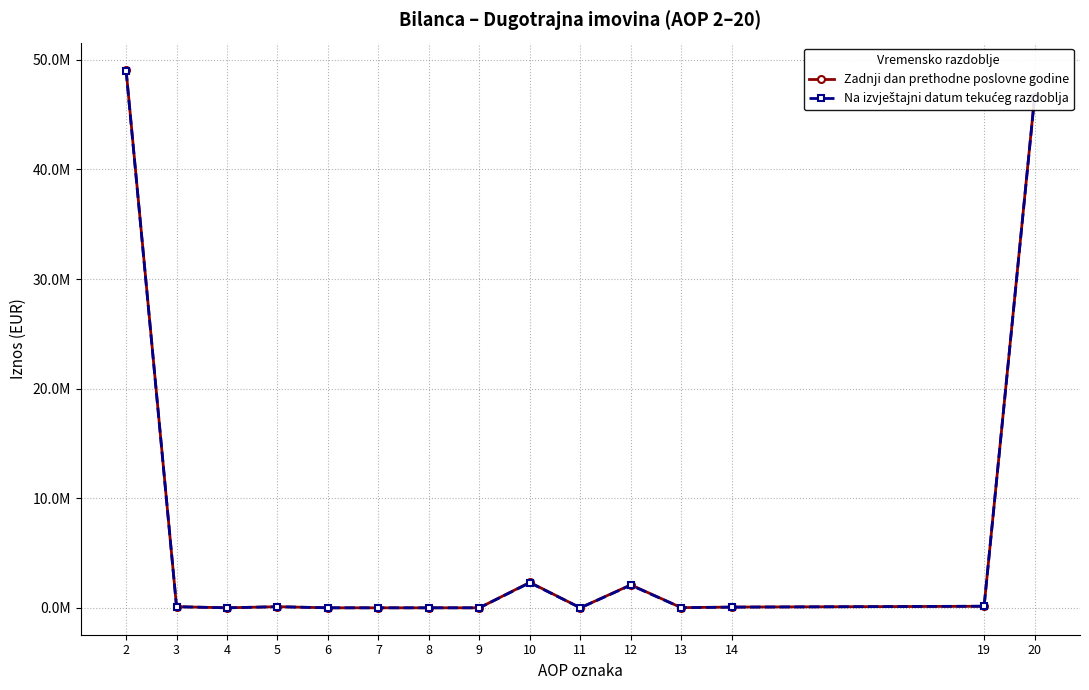

Does the chart have visible grid lines?

Yes